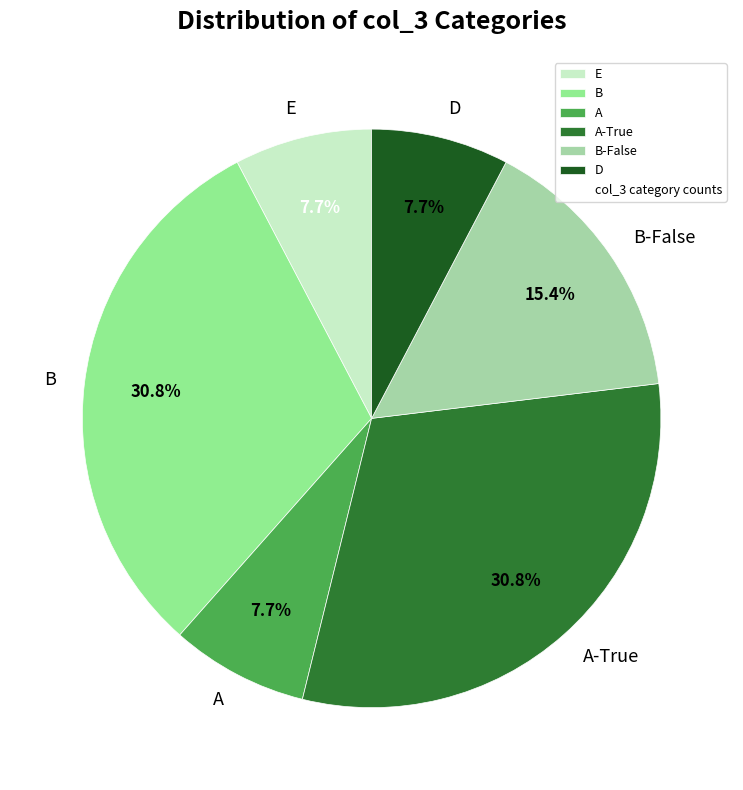

Does A account for over 50% of the chart?

No